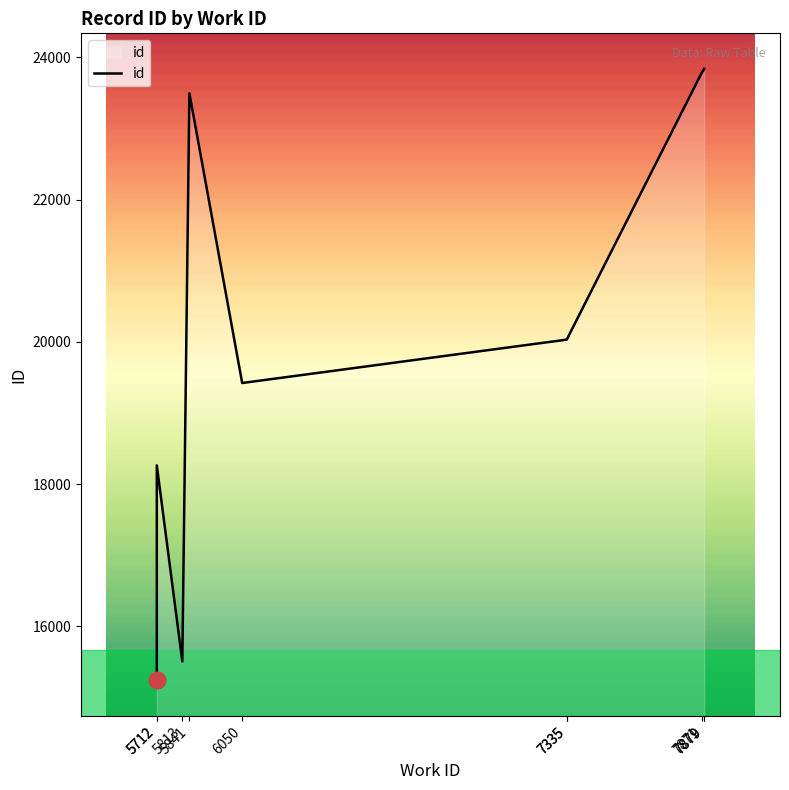

List the labels in order of value, smallest first.

5712, 5813, 5712, 6050, 7335, 7335, 5841, 7871, 7879, 7879